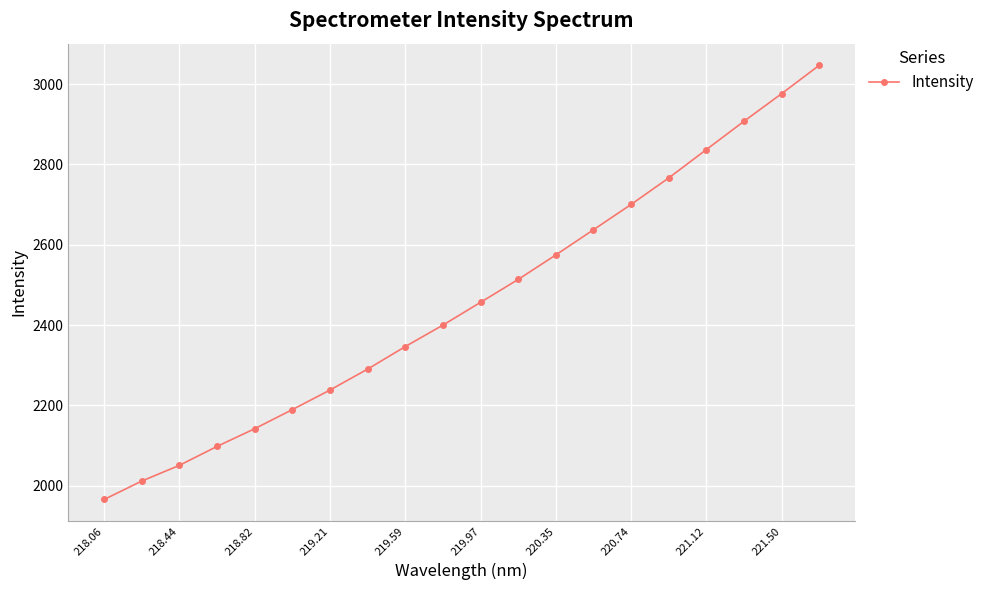

True or false: there are more than 2 points higher than both neighbors.

False